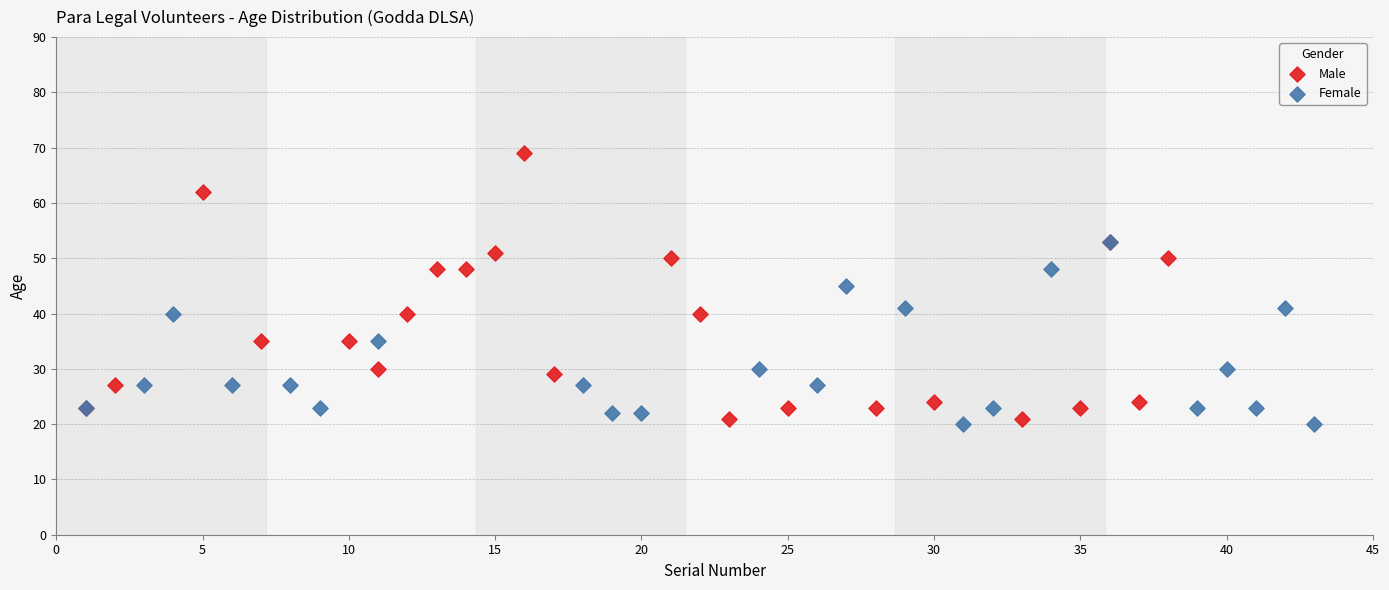

Which series reaches the maximum Y coordinate?

Male